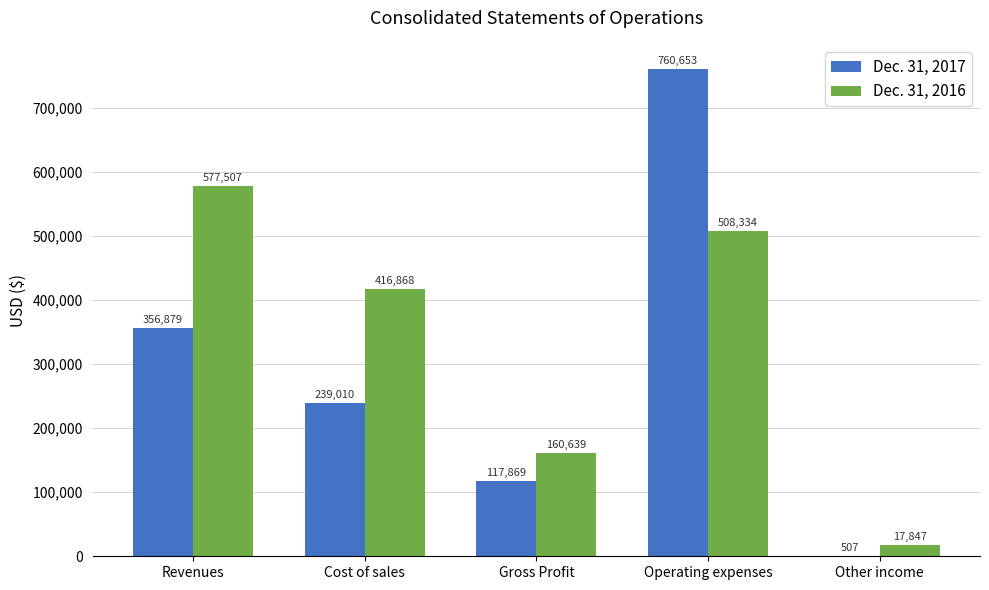

Is the value of Dec. 31, 2016 at Cost of sales greater than the value of Dec. 31, 2017 at Operating expenses?

No